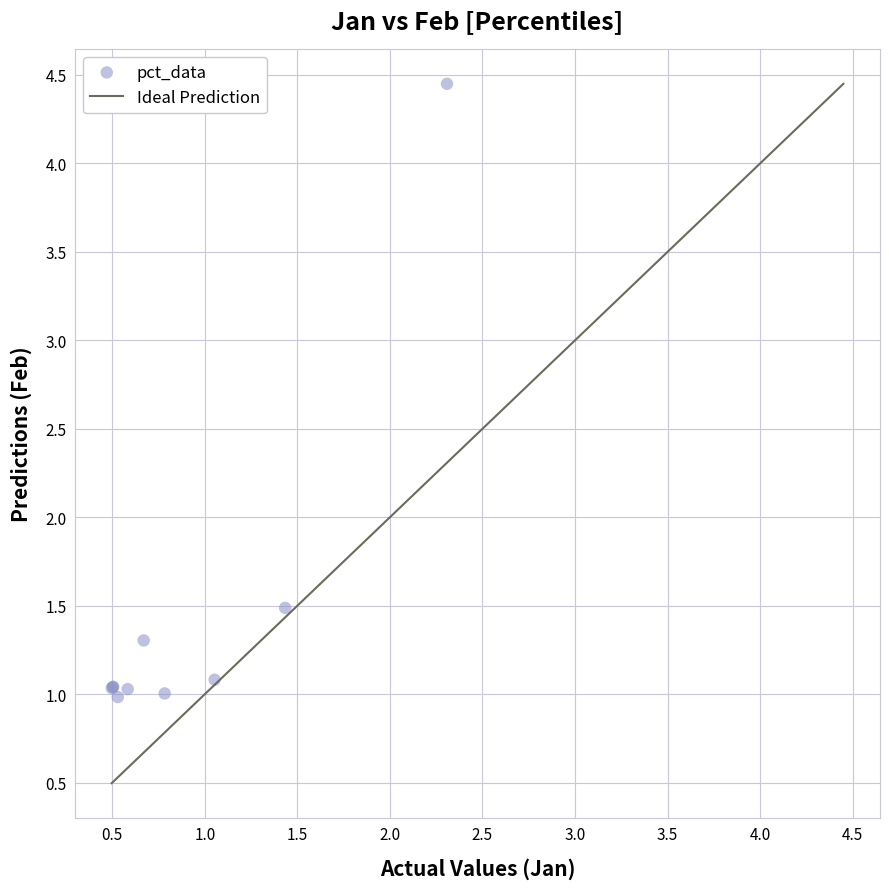

What Y value in the scatter plot is closest to 2?

1.5